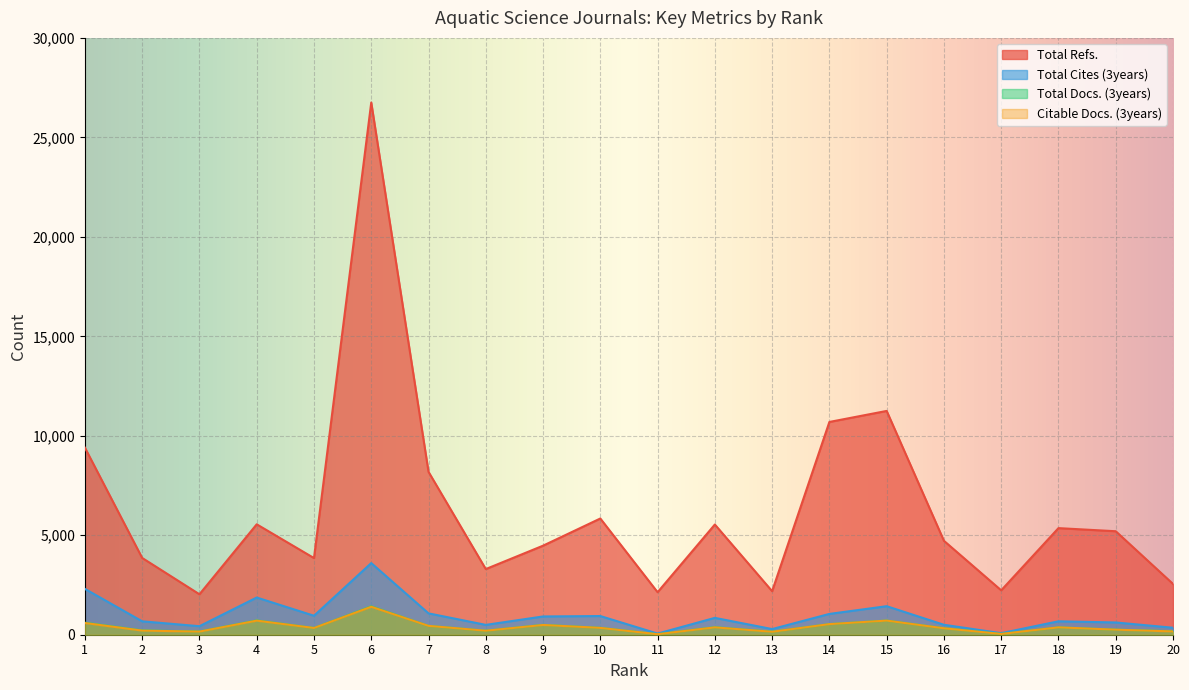

What is the spread (max minus min) of values at 10?

5498